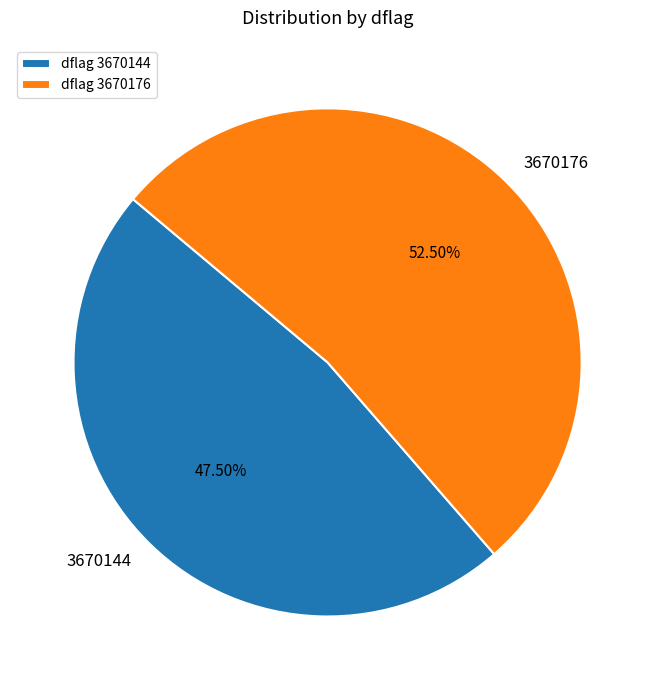

Is the sum of 3670144 and 3670176 greater than half?

Yes